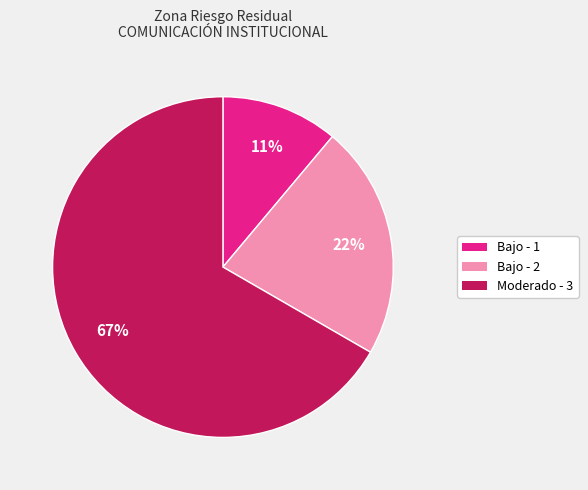

To the nearest percent, what is the difference between the largest and smallest slice percentages?

56%